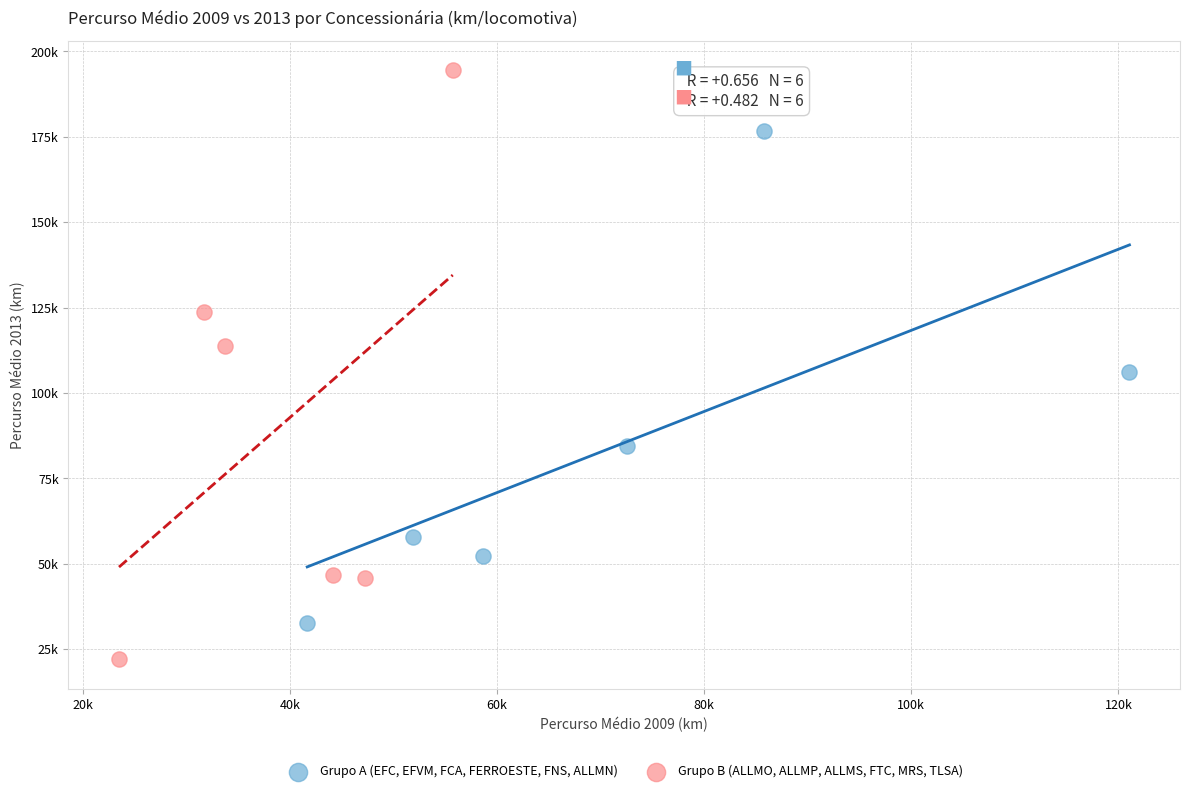

What are all the series names shown in the legend?

Grupo A (EFC, EFVM, FCA, FERROESTE, FNS, ALLMN), Grupo B (ALLMO, ALLMP, ALLMS, FTC, MRS, TLSA)